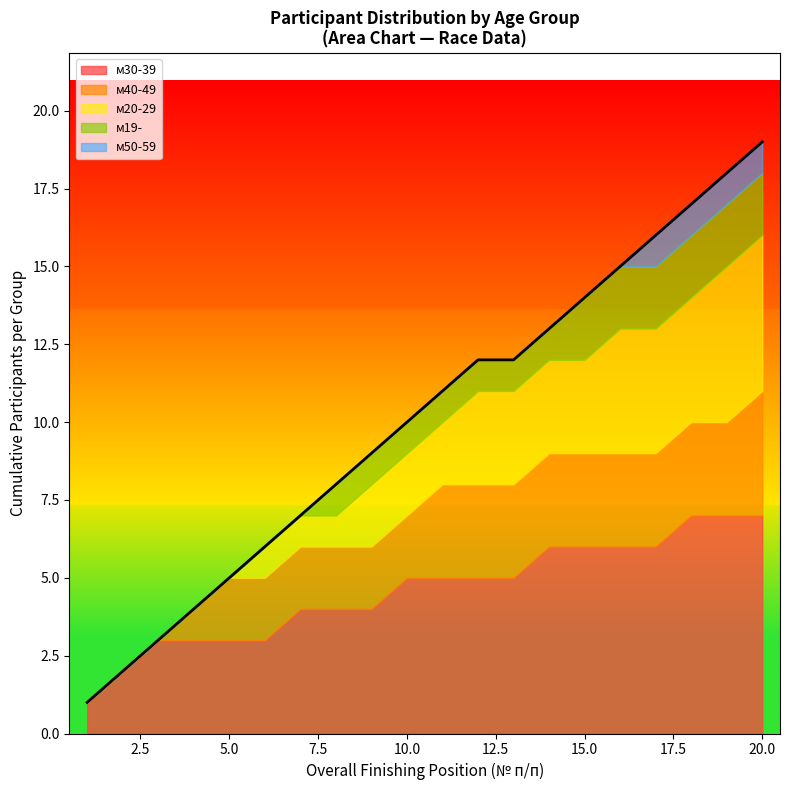

The value of м30-39 at 5.0 is 4. True or false?

False